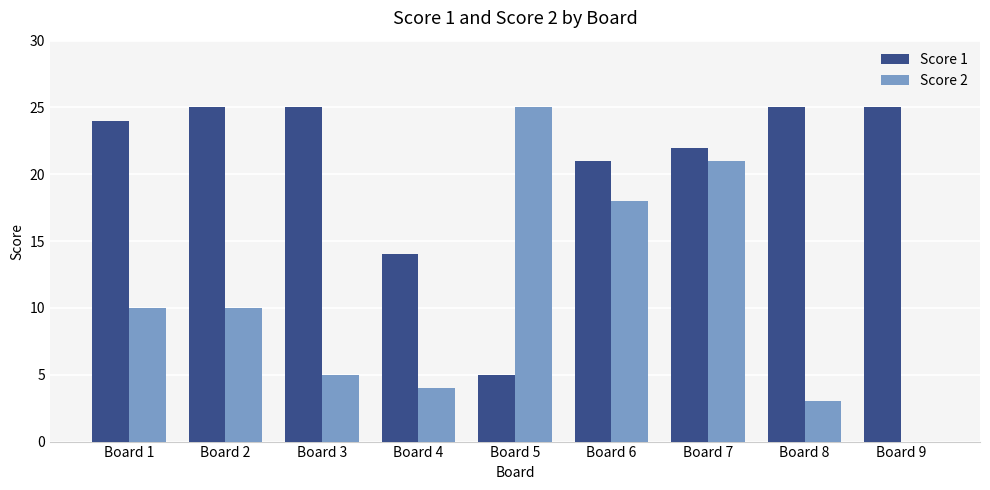

Is the value of Score 1 at Board 8 greater than the value of Score 2 at Board 4?

Yes